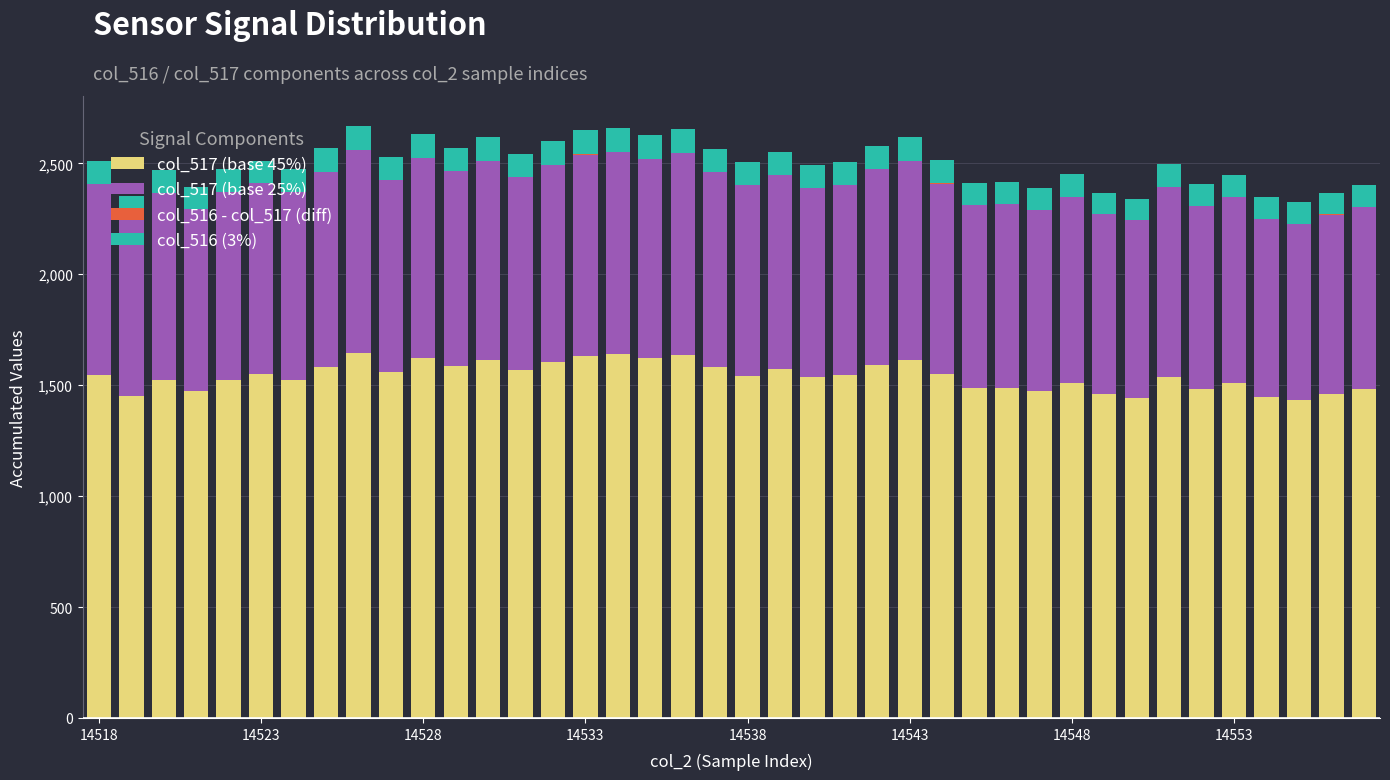

What is the maximum value for col_517 (base 45%)?

1645.2